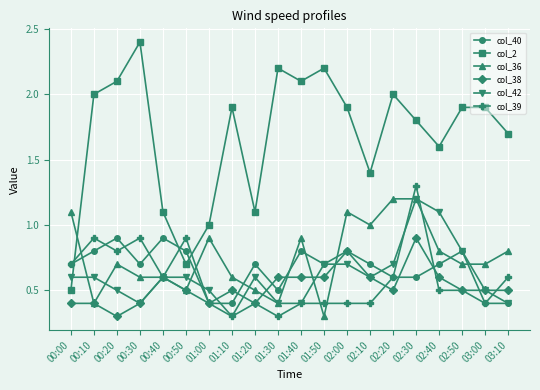

Rank the series at 00:20 from highest to lowest value.

col_2, col_40, col_39, col_36, col_42, col_38